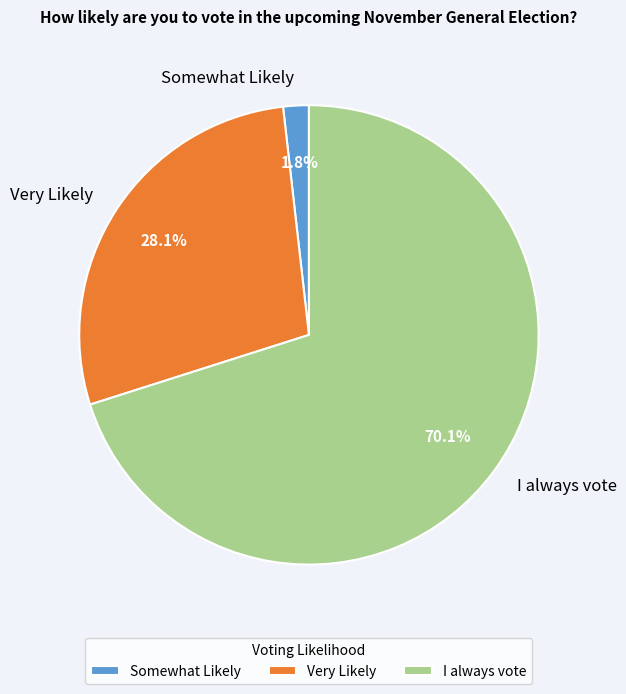

What is the ratio of the value at Very Likely to the value at Somewhat Likely?

15.6